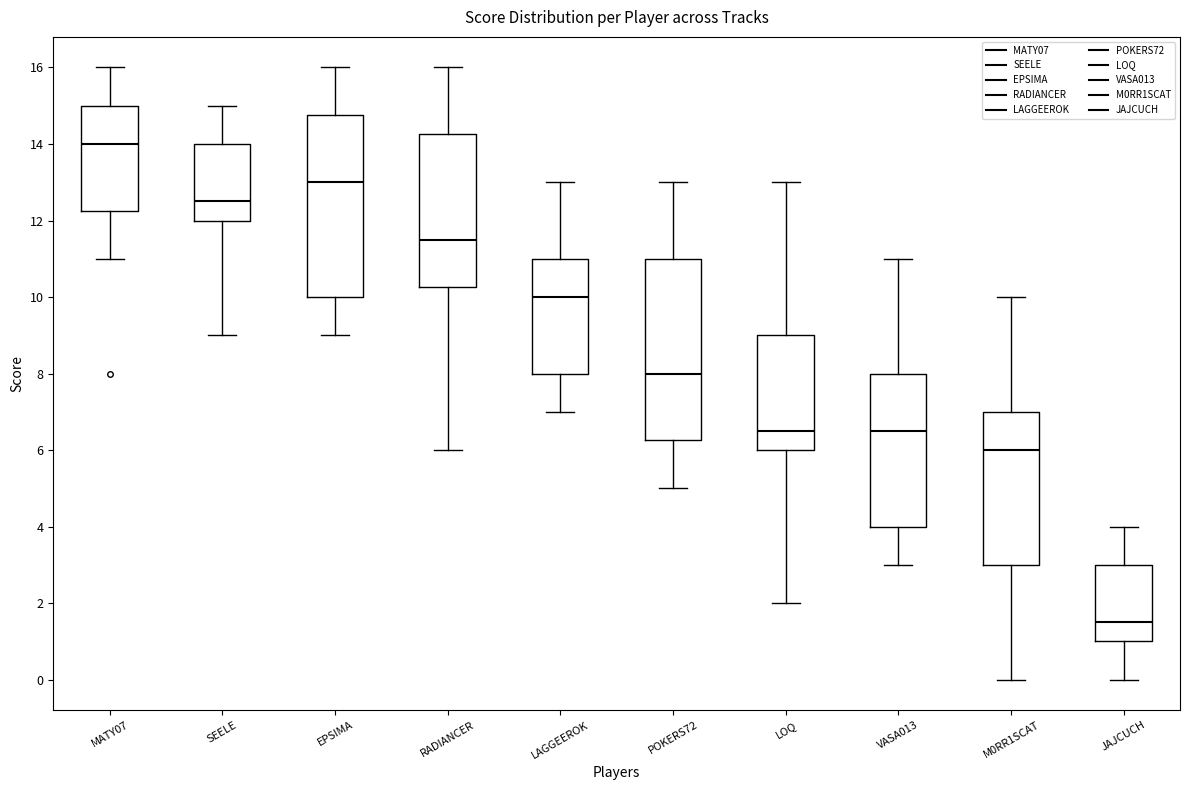

Reading left to right, transcribe this box plot: for each box, give where its median line is, the range the box spans, and where its two whiskers end, as read against the y-axis. The values are not printed on the chart, so give them approximately, as read against the axis.

MATY07: median 14.0, box 12.2 to 15.0, whiskers 11.0 to 16.0
SEELE: median 12.6, box 12.0 to 14.0, whiskers 9.0 to 15.0
EPSIMA: median 13.0, box 10.0 to 14.8, whiskers 9.0 to 16.0
RADIANCER: median 11.6, box 10.2 to 14.2, whiskers 6.0 to 16.0
LAGGEEROK: median 10.0, box 8.0 to 11.0, whiskers 7.0 to 13.0
POKERS72: median 8.0, box 6.2 to 11.0, whiskers 5.0 to 13.0
LOQ: median 6.6, box 6.0 to 9.0, whiskers 2.0 to 13.0
VASA013: median 6.6, box 4.0 to 8.0, whiskers 3.0 to 11.0
M0RR1SCAT: median 6.0, box 3.0 to 7.0, whiskers 0.0 to 10.0
JAJCUCH: median 1.6, box 1.0 to 3.0, whiskers 0.0 to 4.0